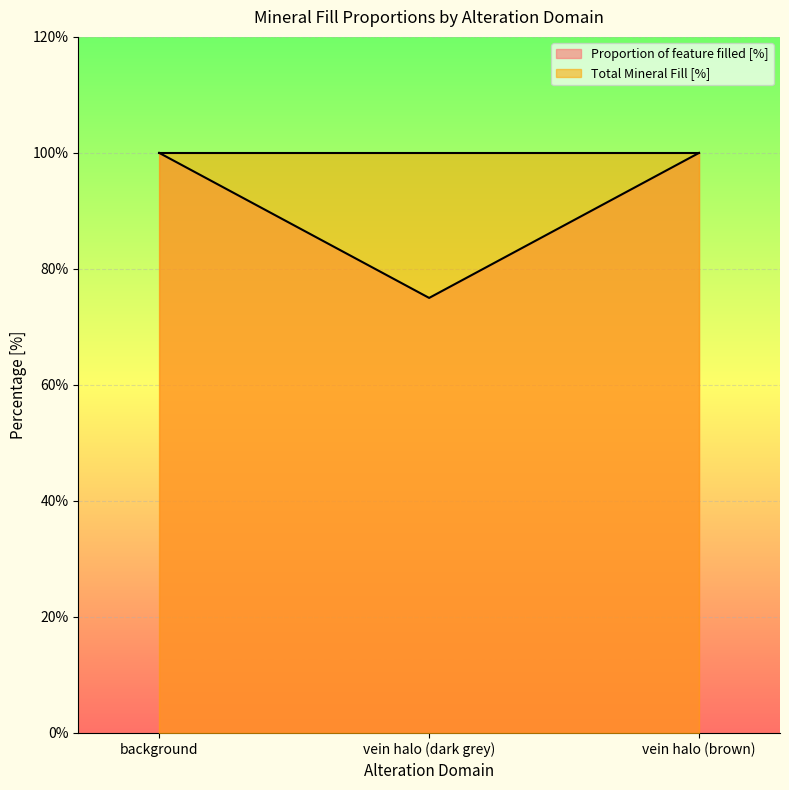

List the labels in order of value, largest first.

background, vein halo (brown), vein halo (dark grey)